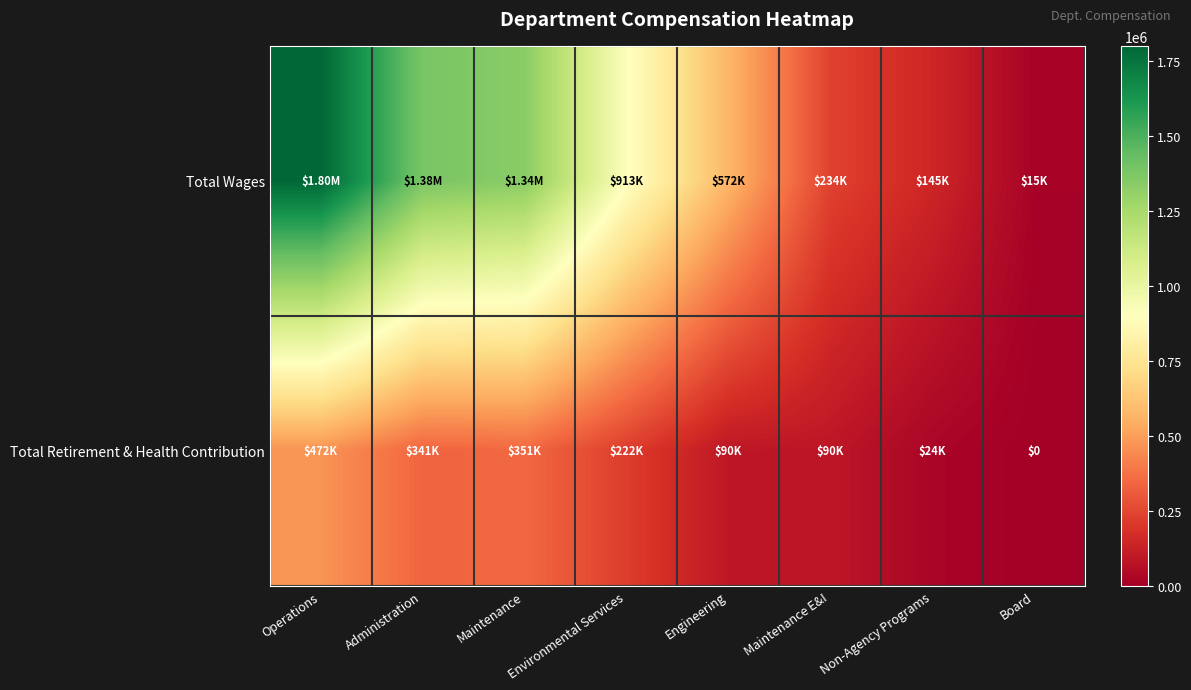

Which category has the lowest value across all series?

Board